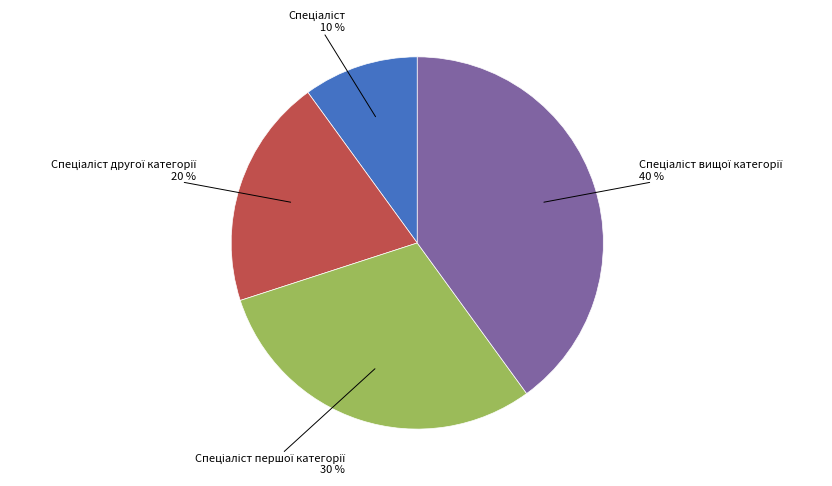

To the nearest percent, what is the average slice percentage?

25%